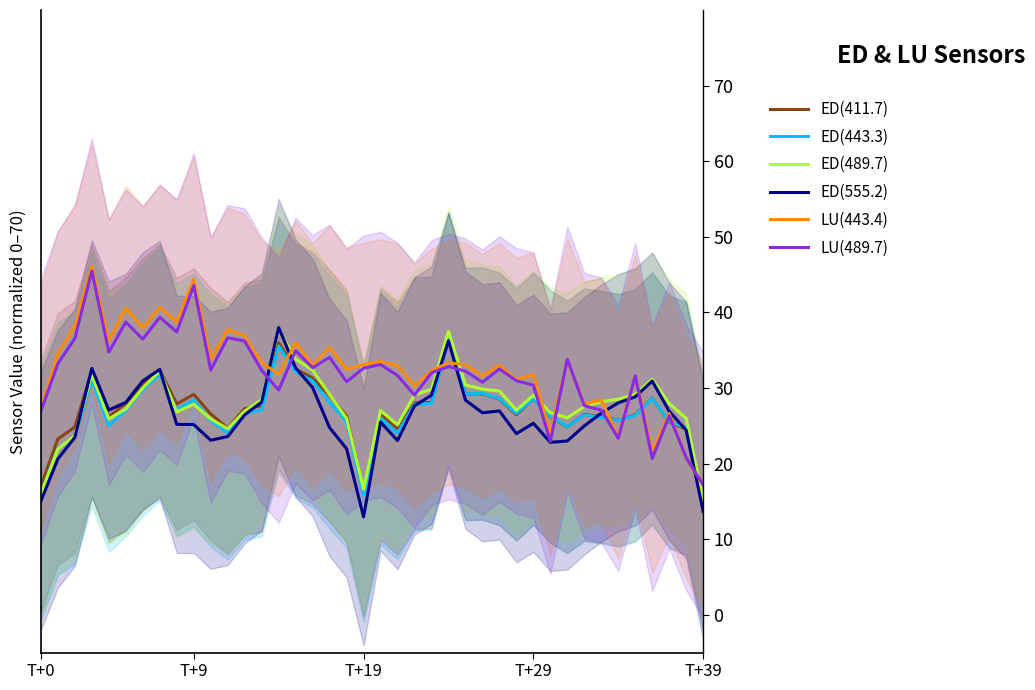

Rank the series by their maximum value, from lowest to highest.

ED(443.3), ED(411.7), ED(489.7), ED(555.2), LU(489.7), LU(443.4)